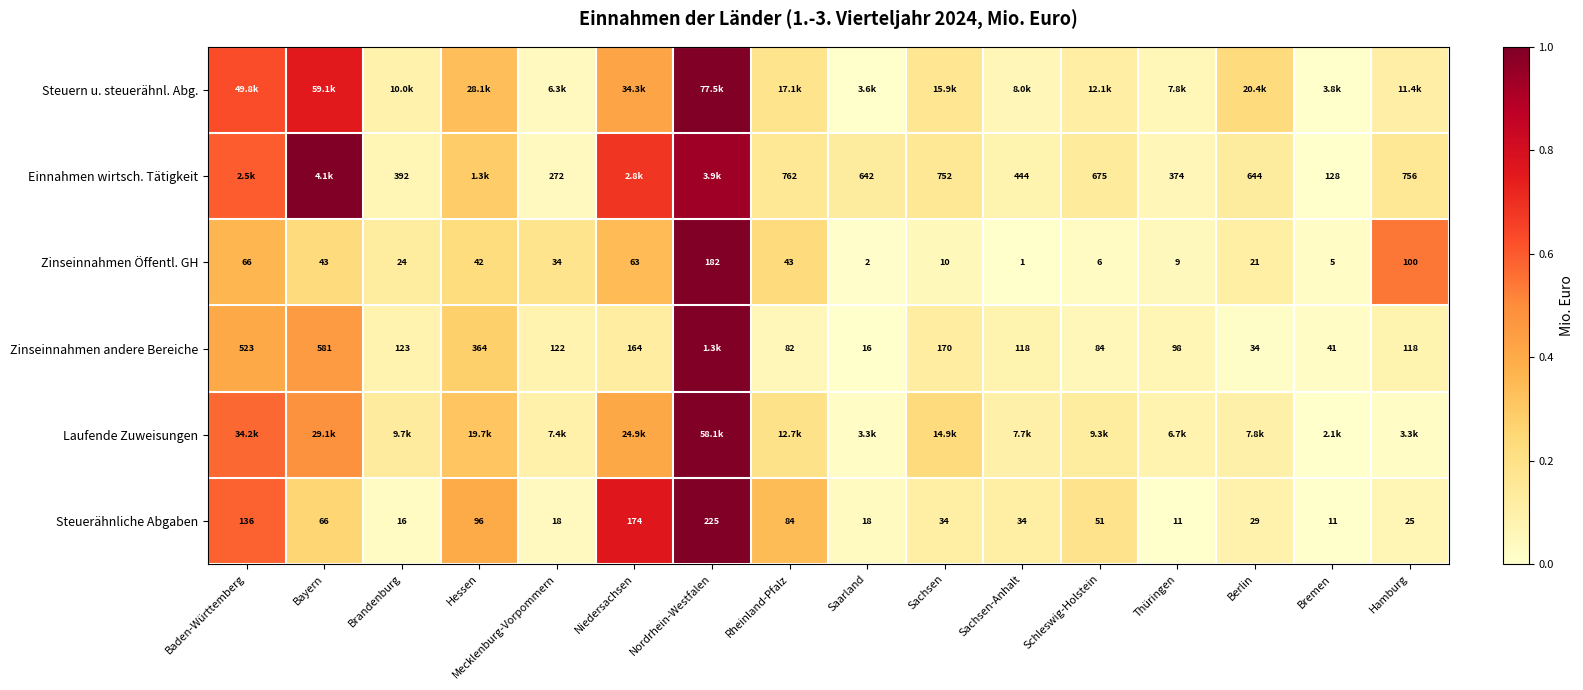

At which label does Steuerähnliche Abgaben first exceed 34?

Baden-Württemberg